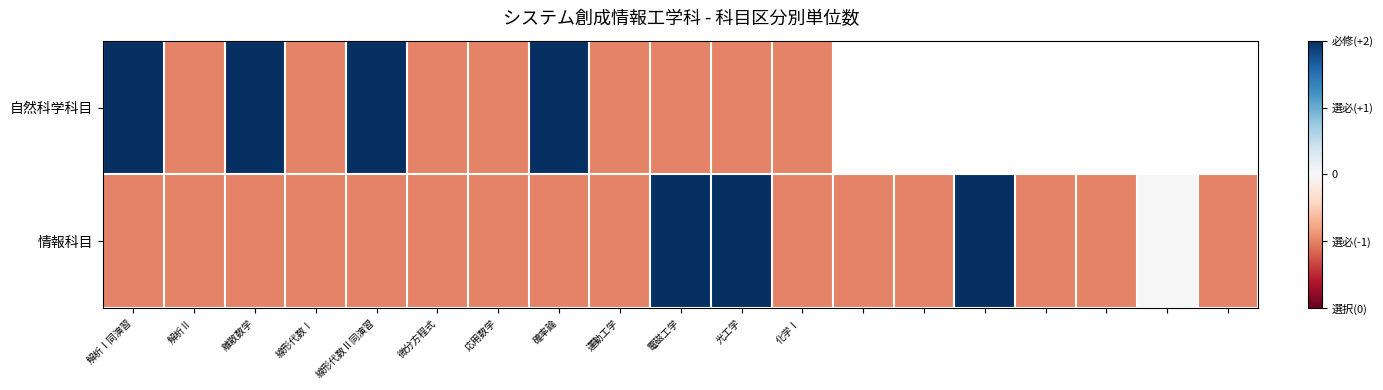

Which category has the highest value across all series?

解析Ⅰ同演習